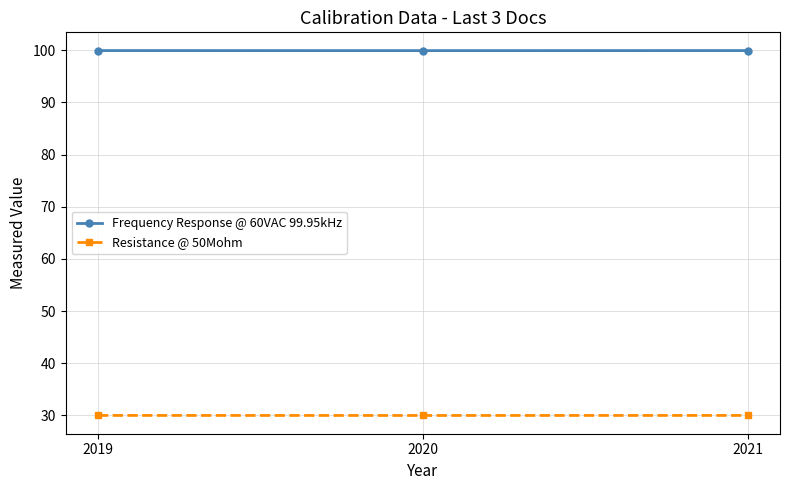

What is the value of the Resistance @ 50Mohm point at the 2nd from the left?

30.0